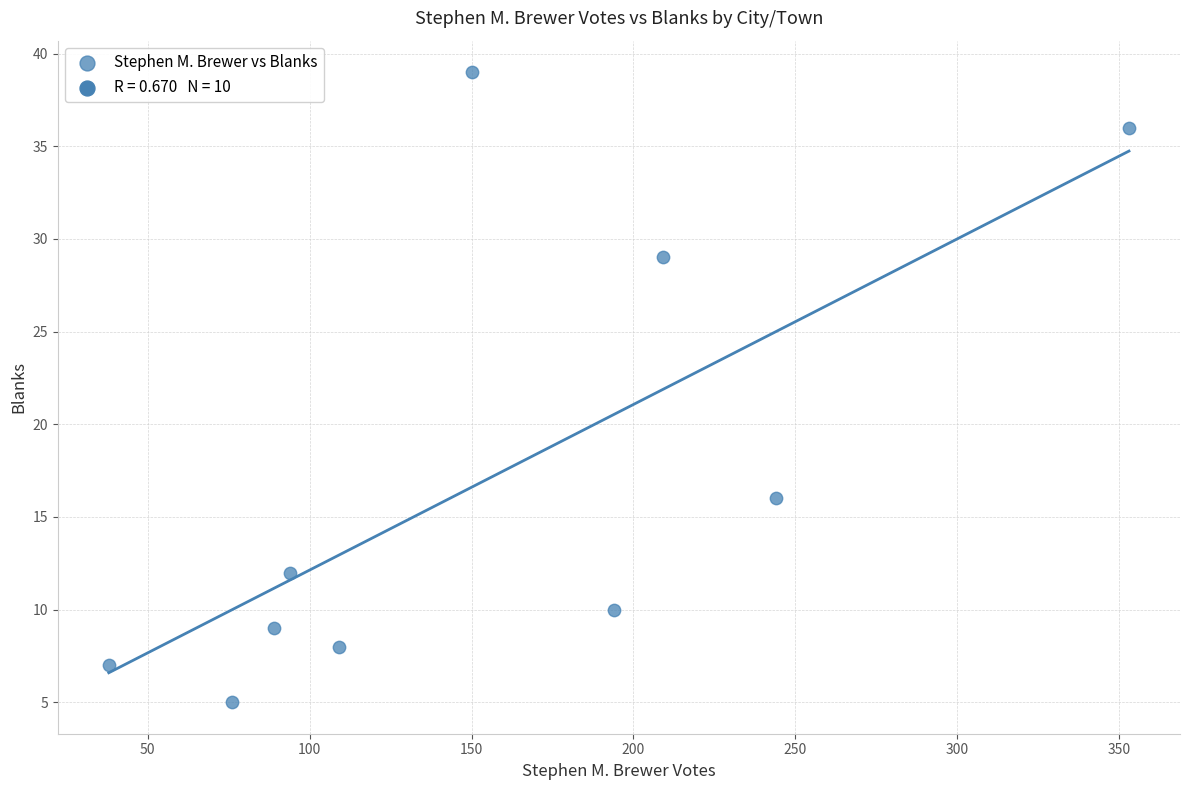

What Y value in the scatter plot is closest to 22?

16